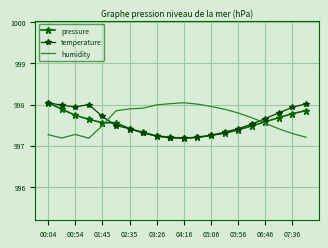

How many series are shown in this chart?

3